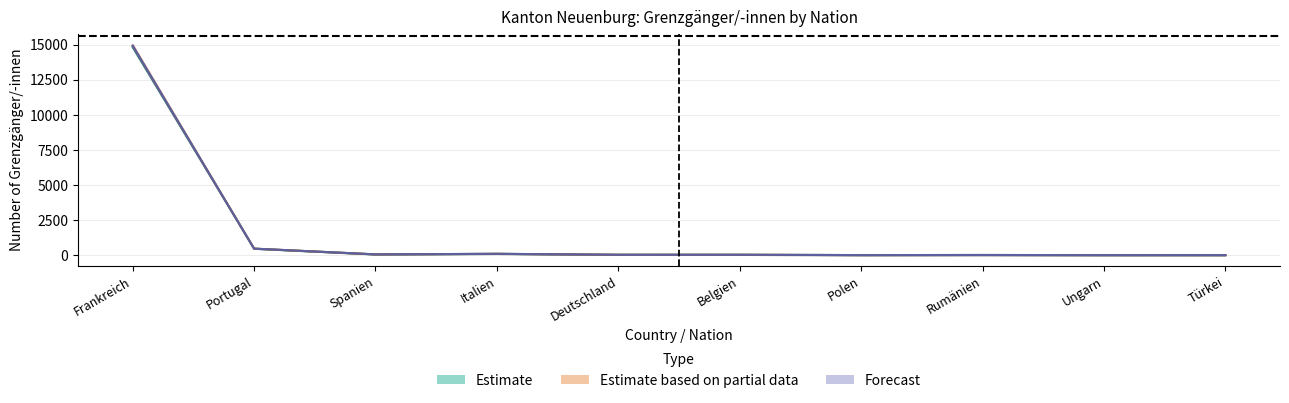

How many distinct data groups are displayed?

3